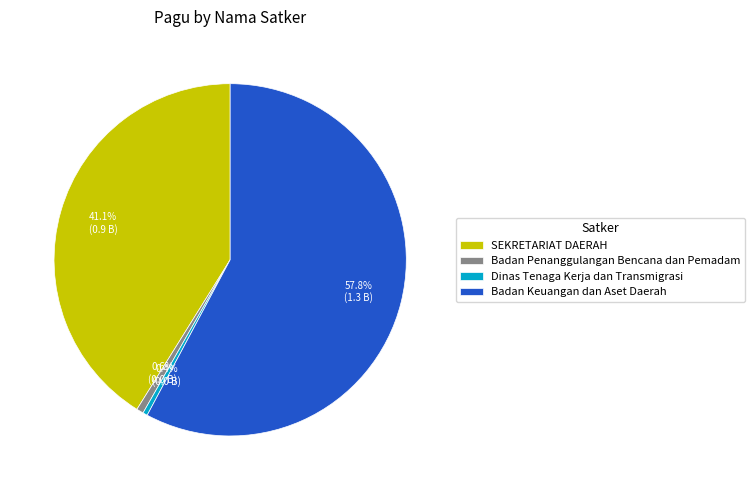

Which category has the biggest portion of the pie?

Badan Keuangan dan Aset Daerah